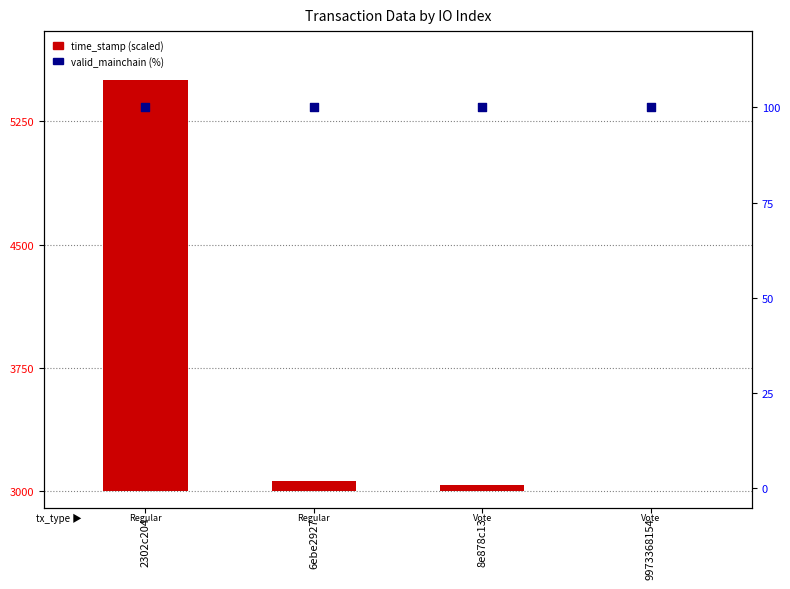

Which series reaches the minimum Y coordinate?

time_stamp (scaled)